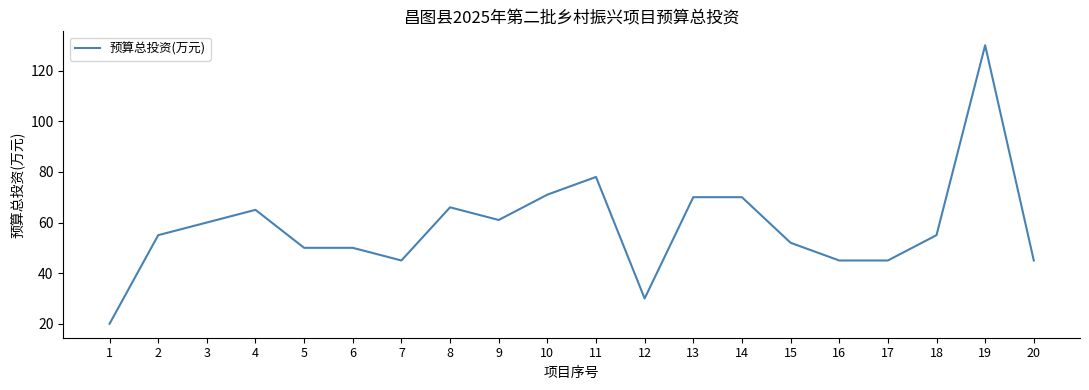

At which category does the chart reach its minimum across all series?

1